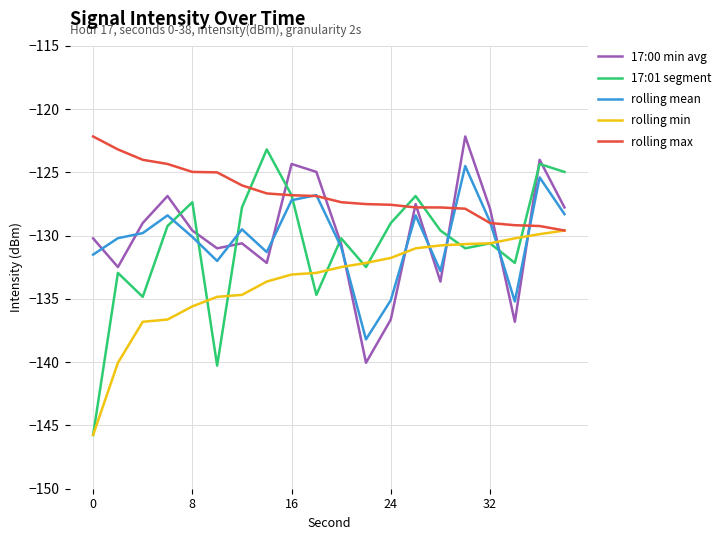

What is the difference between the maximum and minimum values in the 17:01 segment series?

22.6